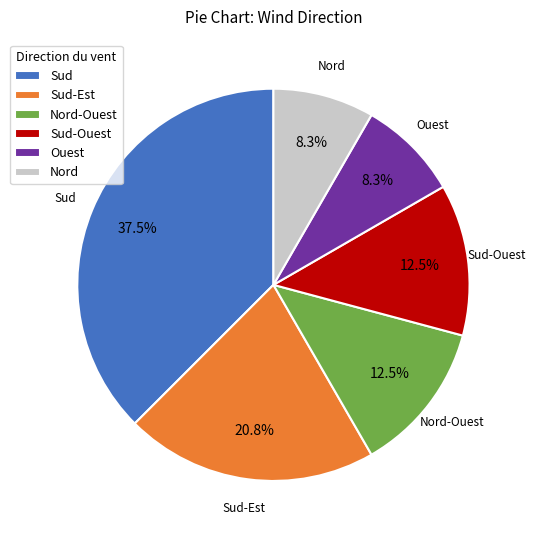

Which slice is the largest?

Sud